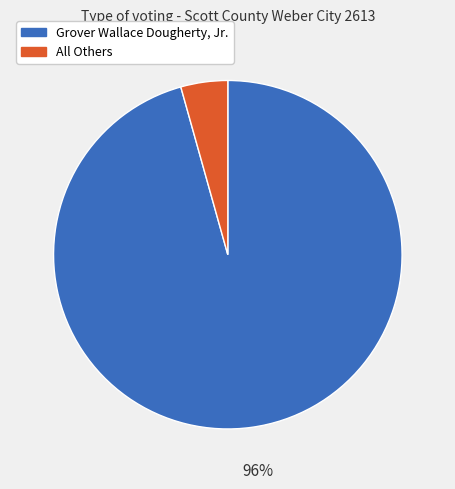

True or false: Grover Wallace Dougherty, Jr. accounts for 96% of the total.

True